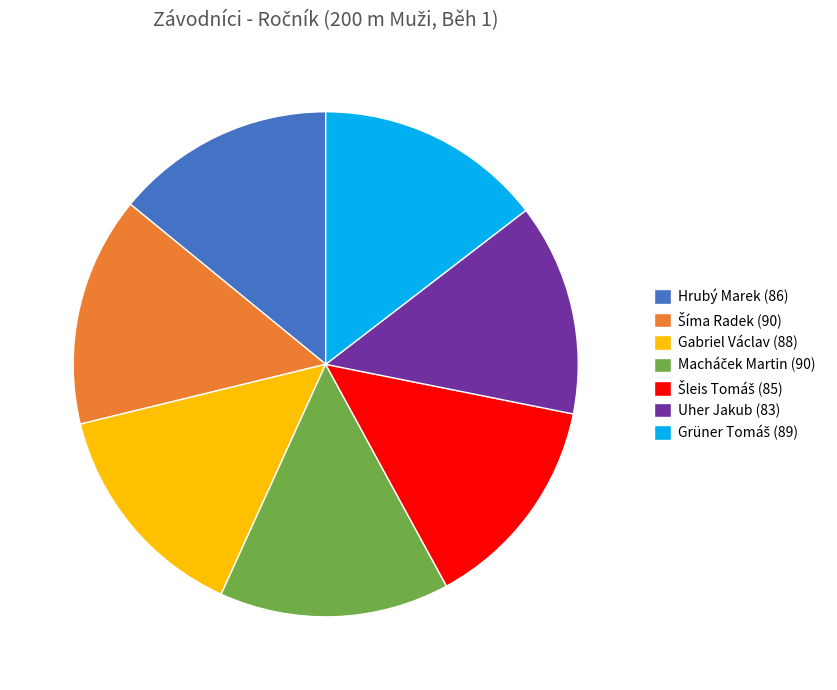

Does any single category account for the majority?

No